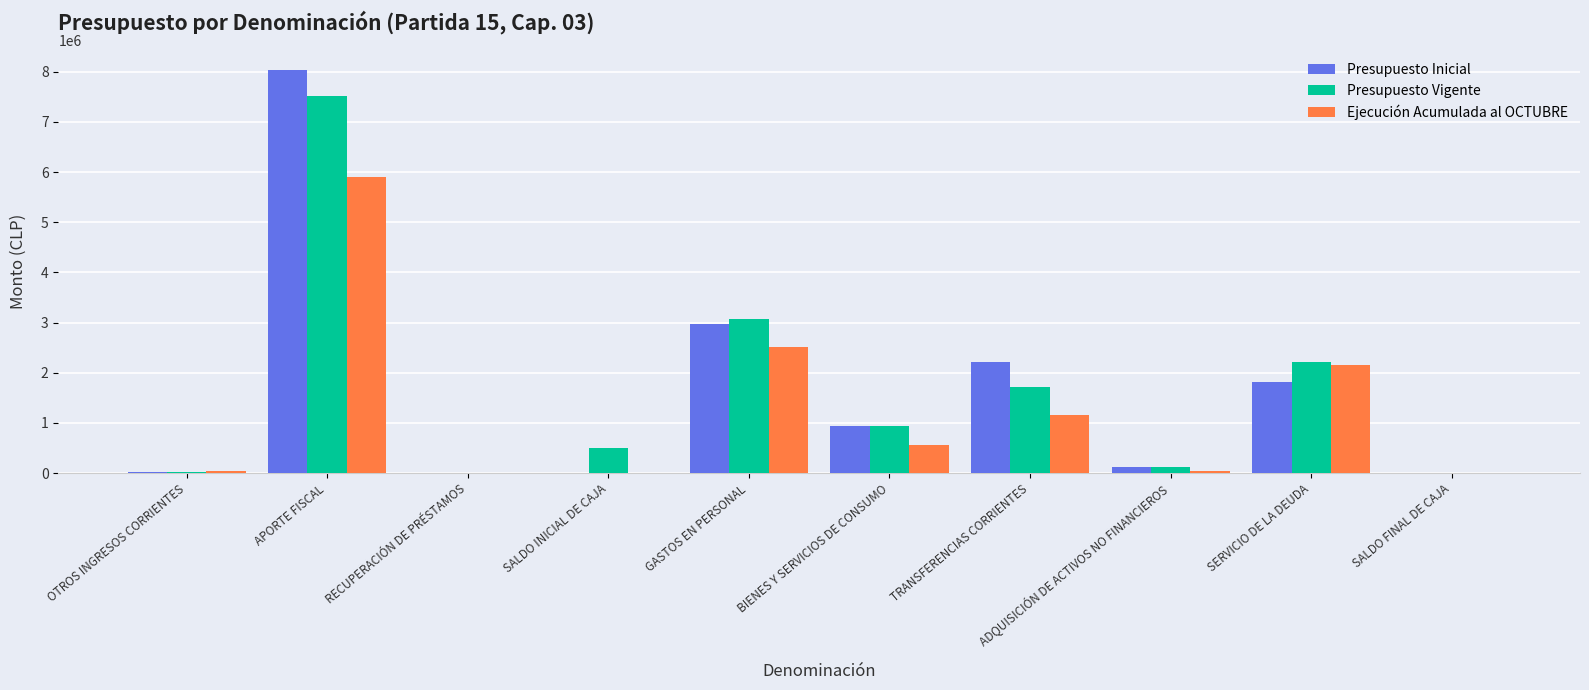

Between OTROS INGRESOS CORRIENTES and TRANSFERENCIAS CORRIENTES, which series saw the biggest shift?

Presupuesto Inicial